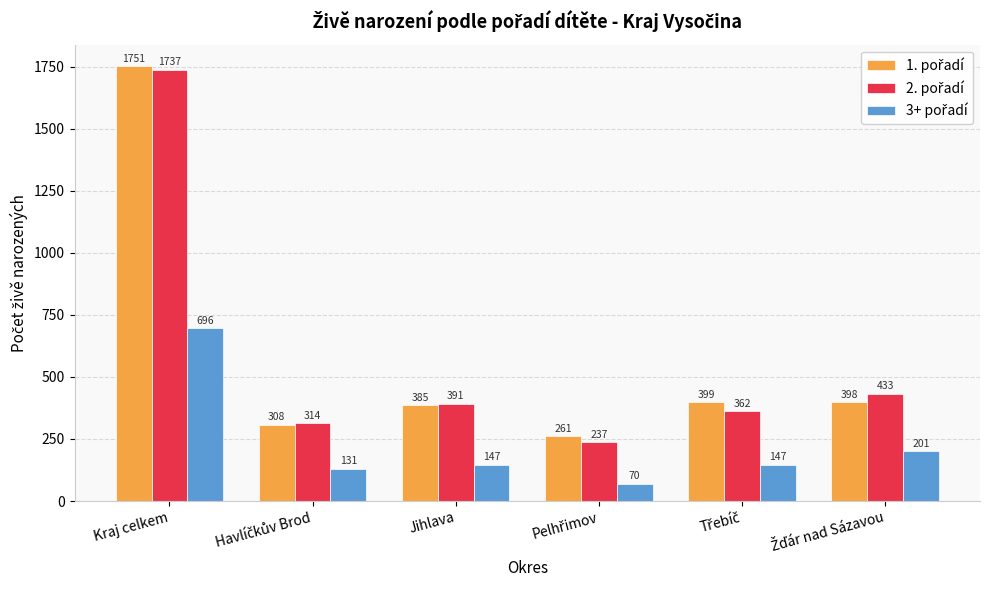

Which label corresponds to the largest value in the chart?

Kraj celkem